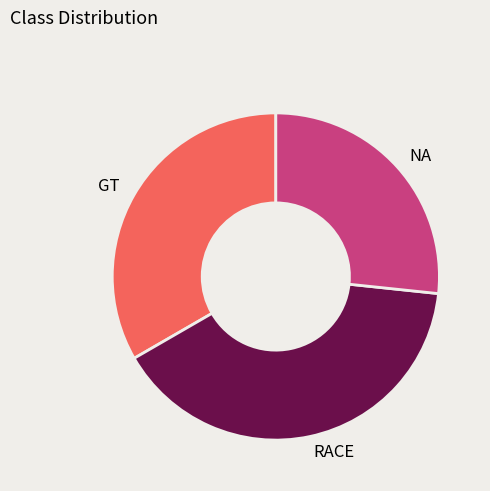

Is NA the majority of the pie?

No